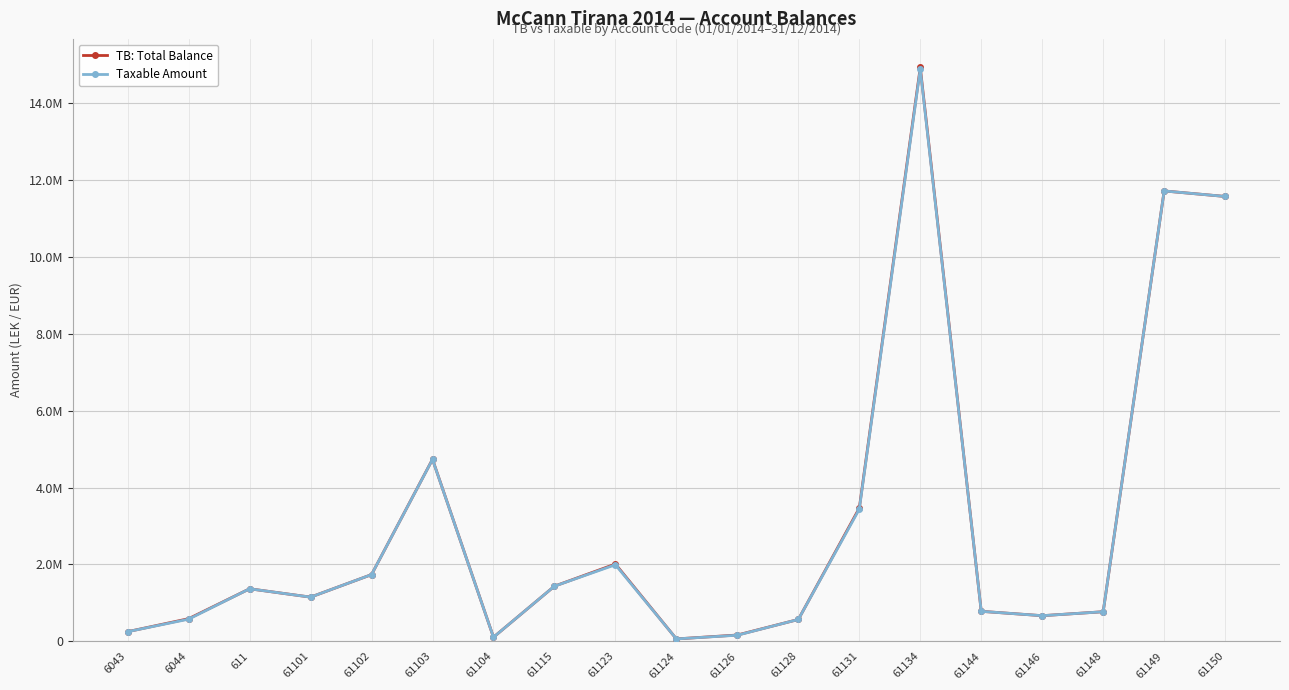

What is the difference between the maximum and second lowest values in the TB: Total Balance series?

14825258.8